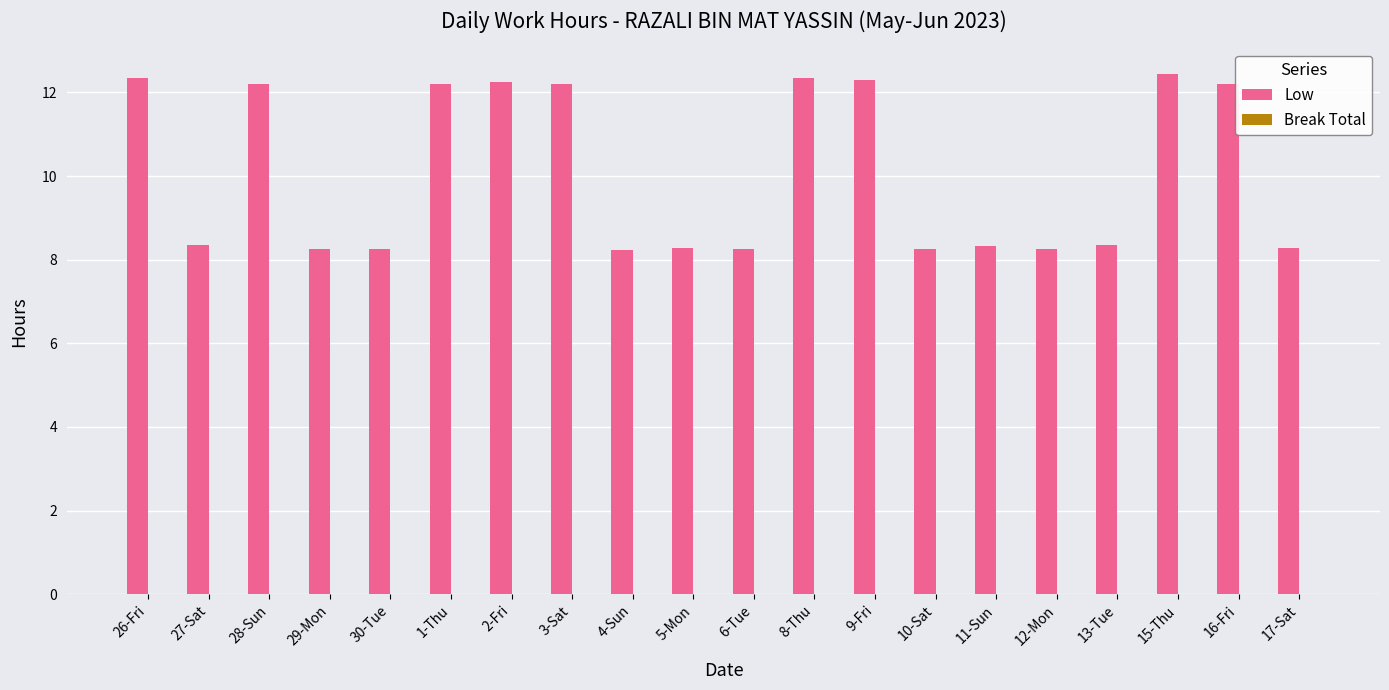

The value at 12-Mon is 8.2. True or false?

True